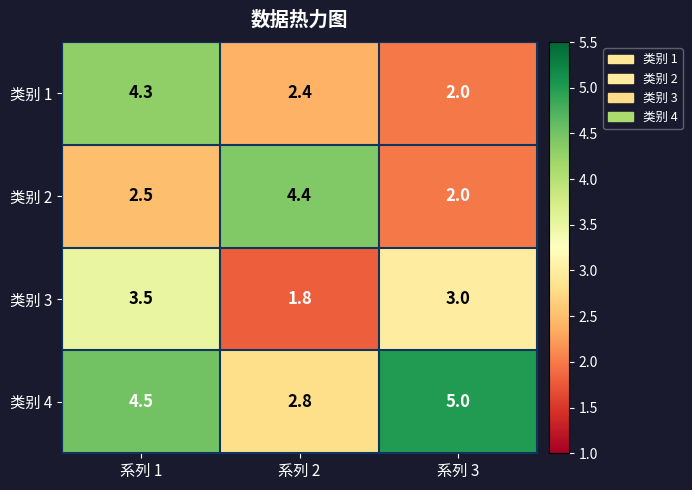

Where is 类别 2 nearest to the value 3?

系列 1